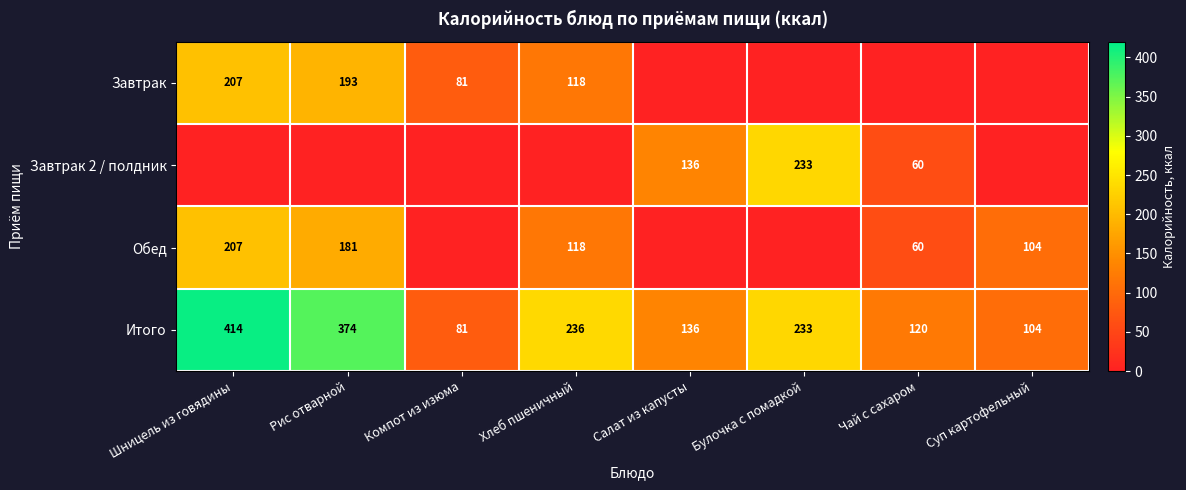

At which label does Итого first exceed 233?

Шницель из говядины